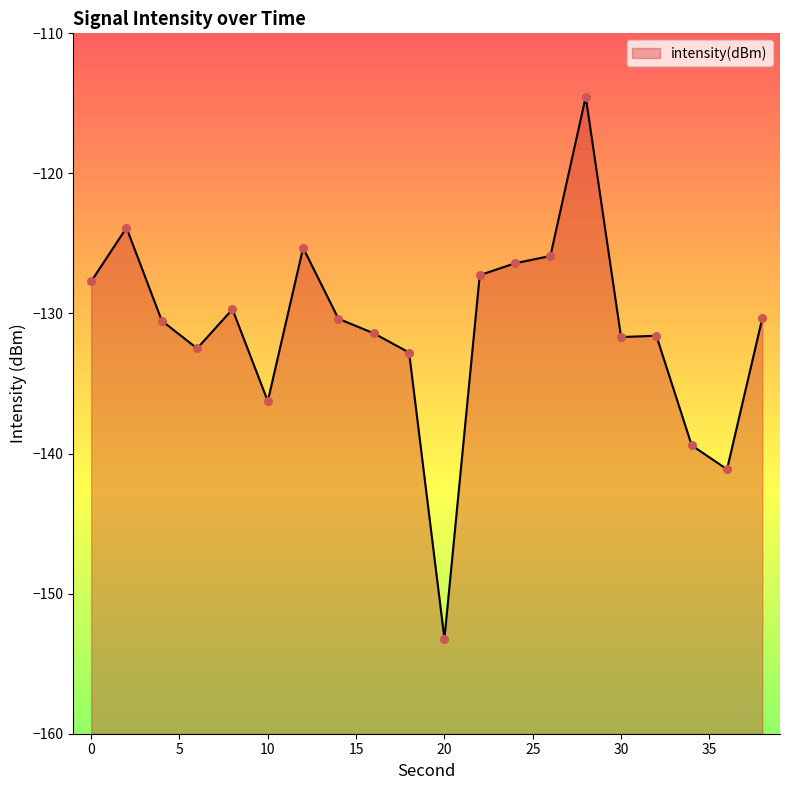

Between 2 and 30, which is larger?

2